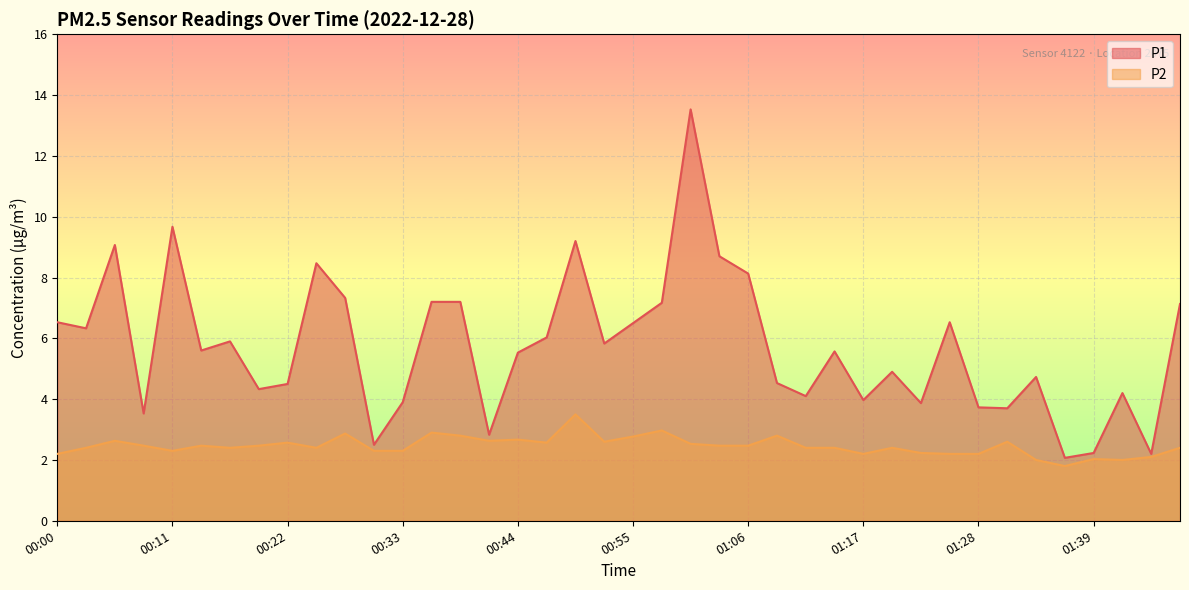

What position from the left is 01:42?

38